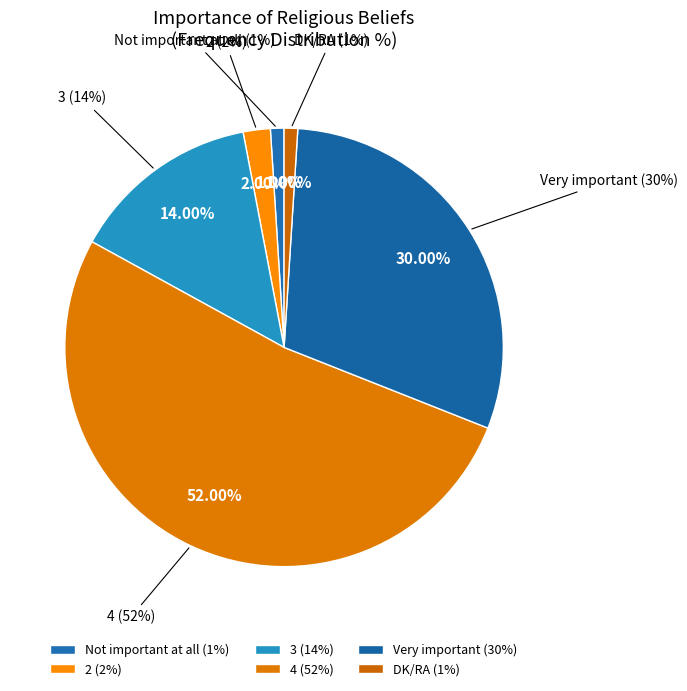

Count the number of slices in the pie.

6